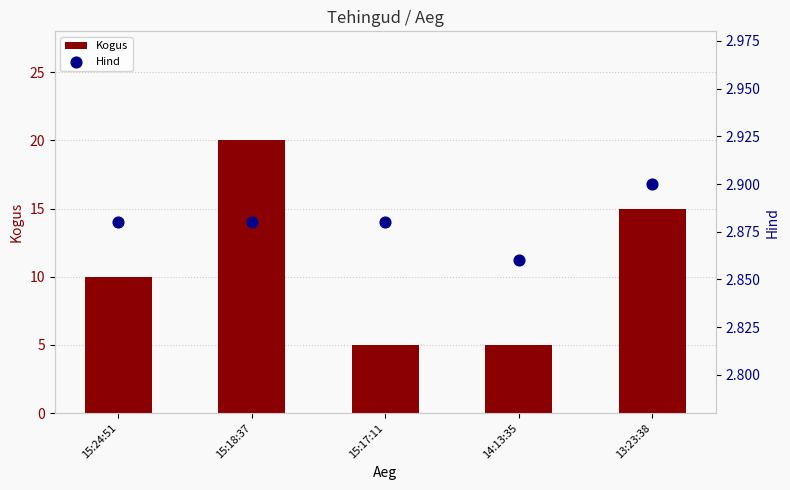

What is the total value across all series at 15:17:11?

7.9